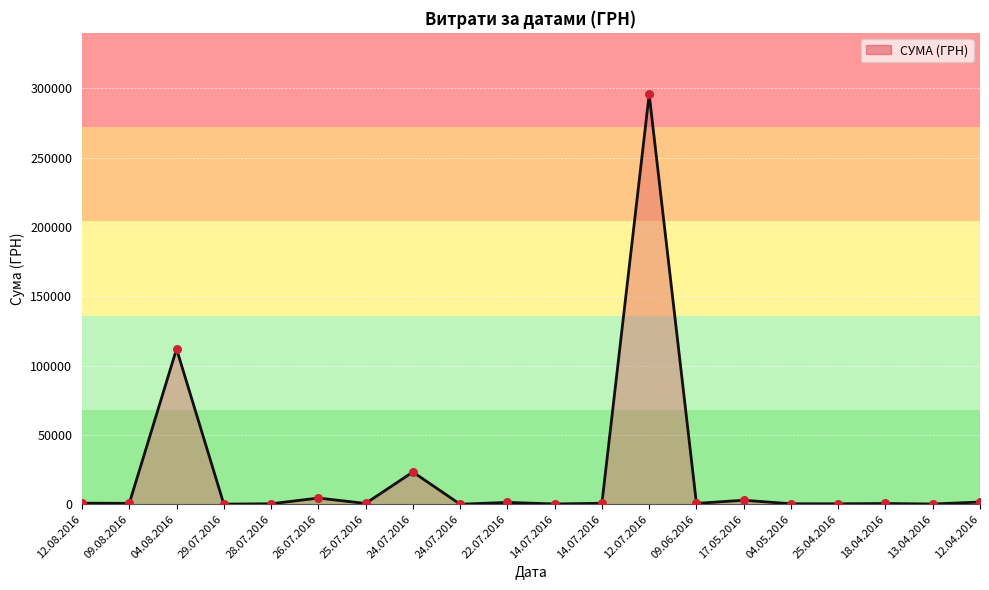

How many lines are shown in the chart?

1